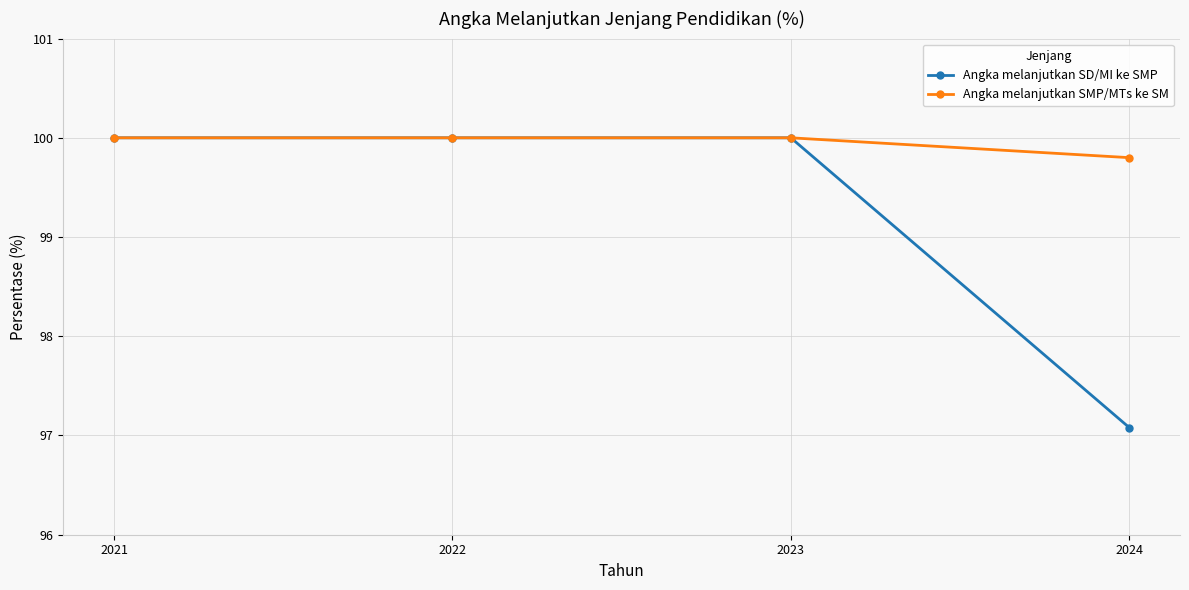

What are all the series names shown in the legend?

Angka melanjutkan SD/MI ke SMP, Angka melanjutkan SMP/MTs ke SM